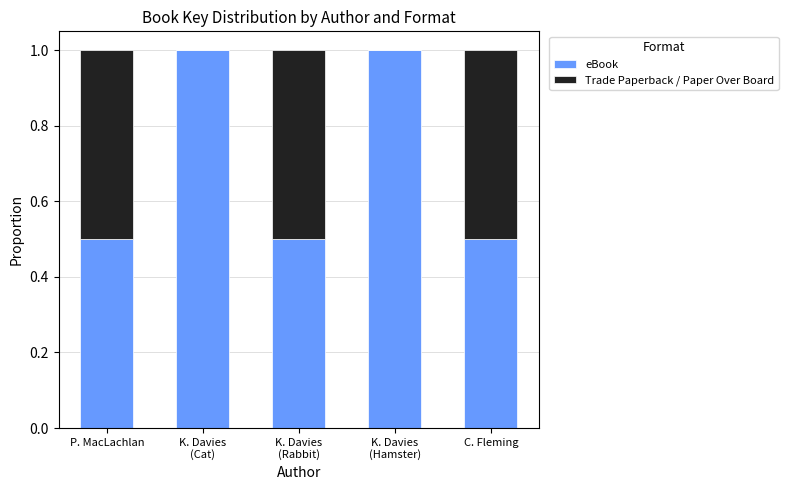

Is it true that eBook equals 0.5 at C. Fleming?

True